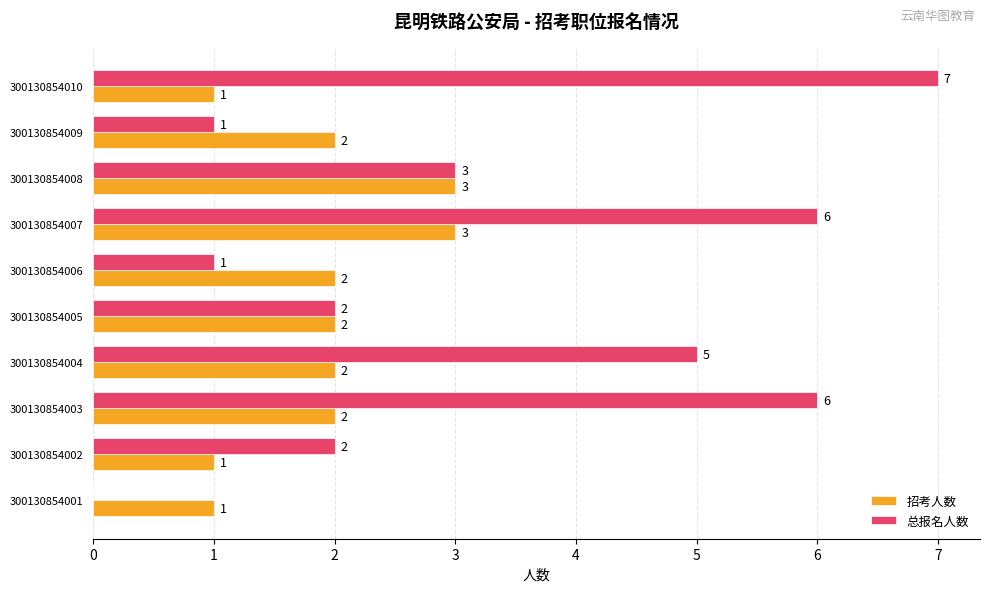

Which category has the highest value across all series?

300130854010